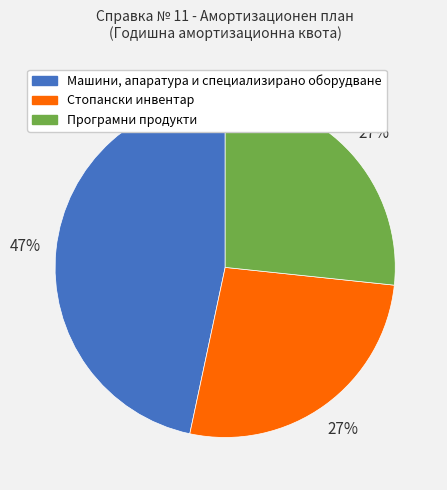

To the nearest percent, what is the average slice percentage?

33%